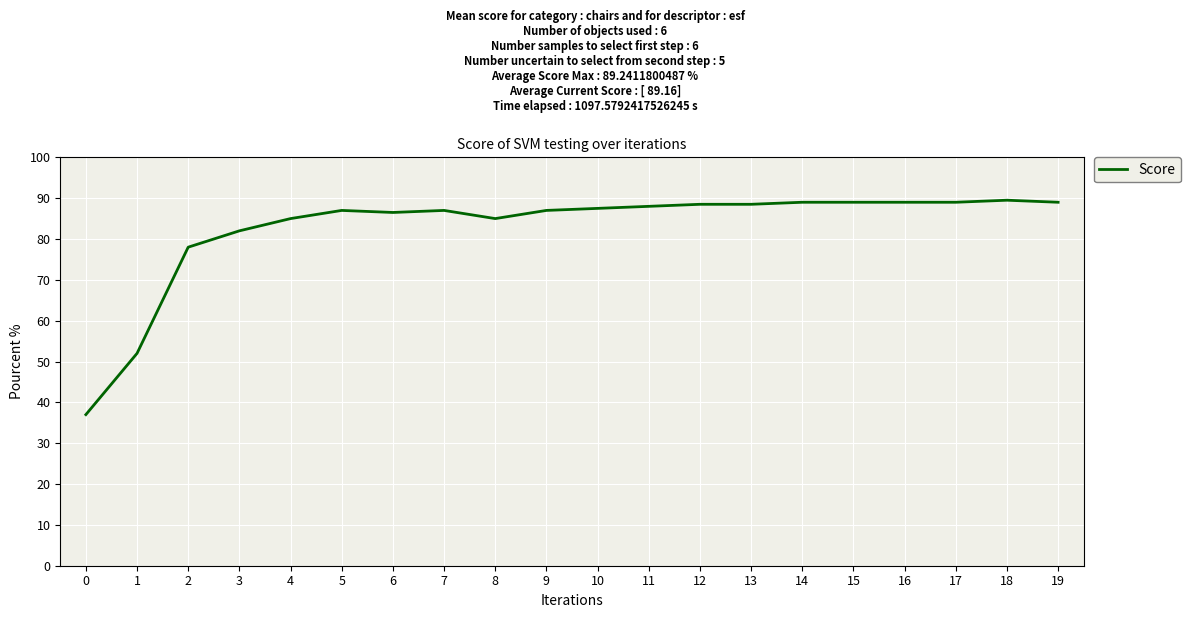

What is the maximum value shown in the chart?

89.5